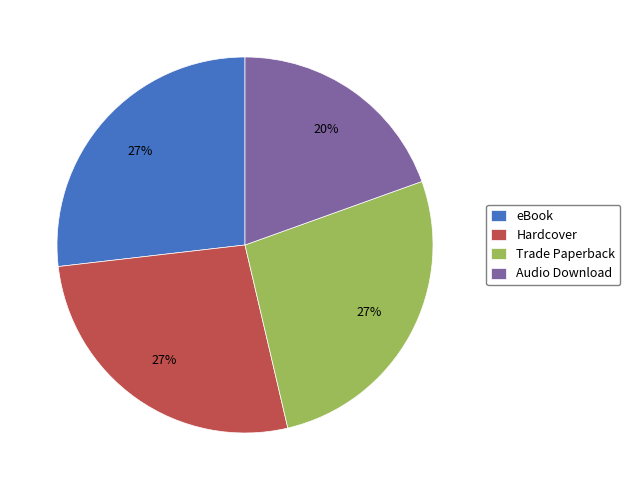

What is the smallest slice in the pie chart?

Audio Download